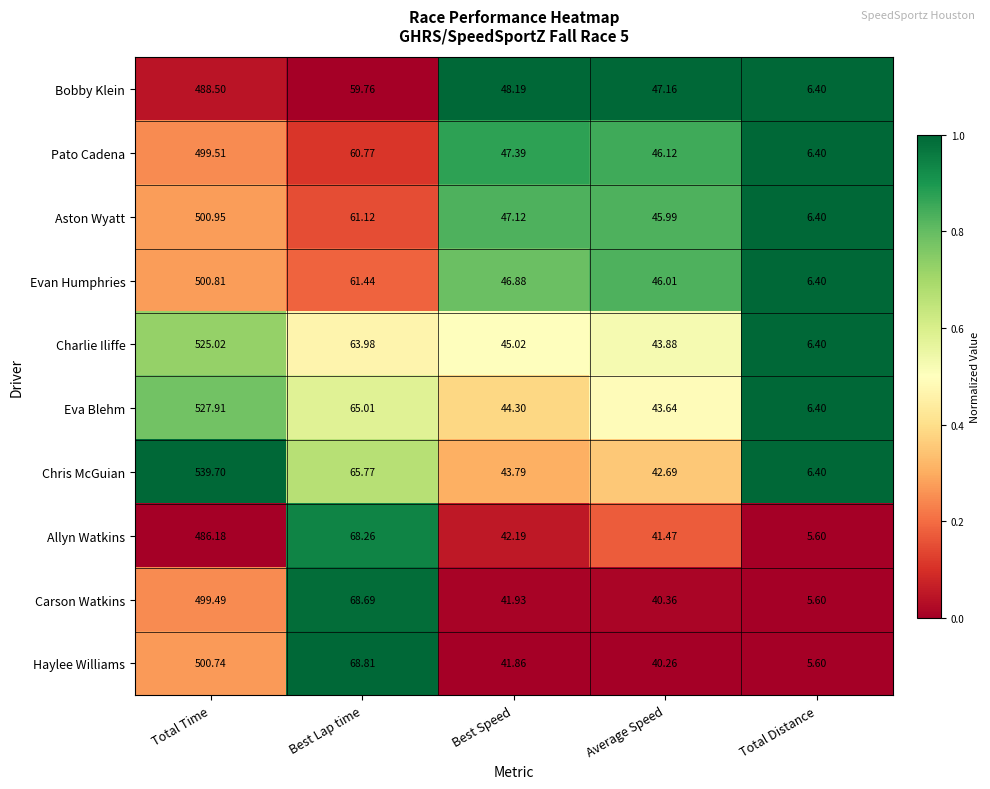

Rank the categories by Charlie Iliffe value from highest to lowest.

Total Time, Best Lap time, Best Speed, Average Speed, Total Distance